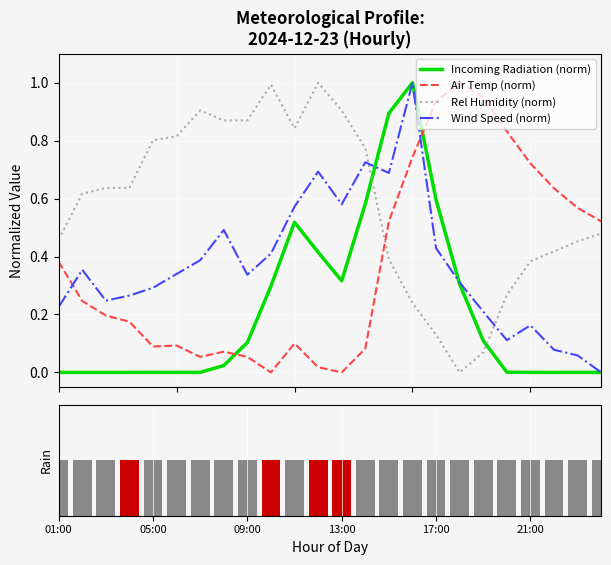

True or false: Wind Speed (norm) and Rel Humidity (norm) intersect in this chart.

True